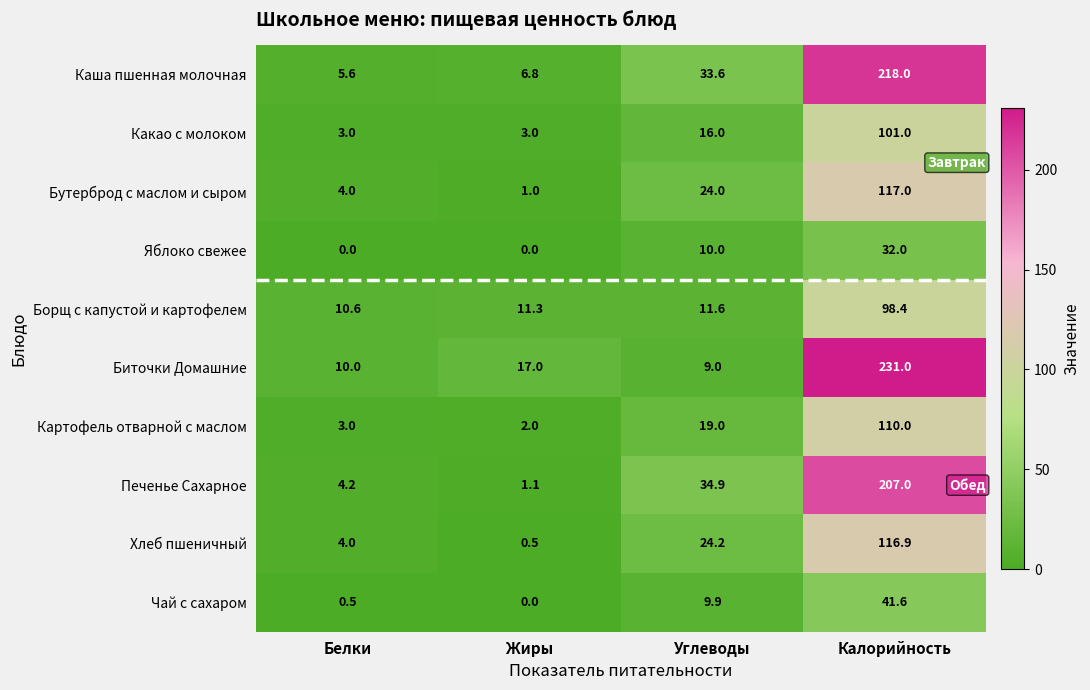

What is the difference between the second highest and second lowest values in the Картофель отварной с маслом series?

16.0